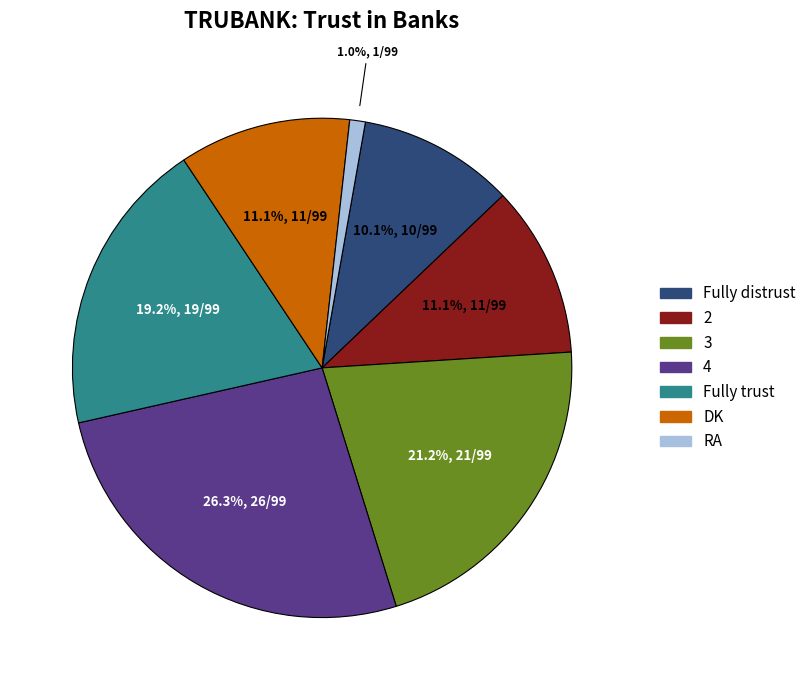

To the nearest percent, what percentage of the pie is Fully distrust?

10%